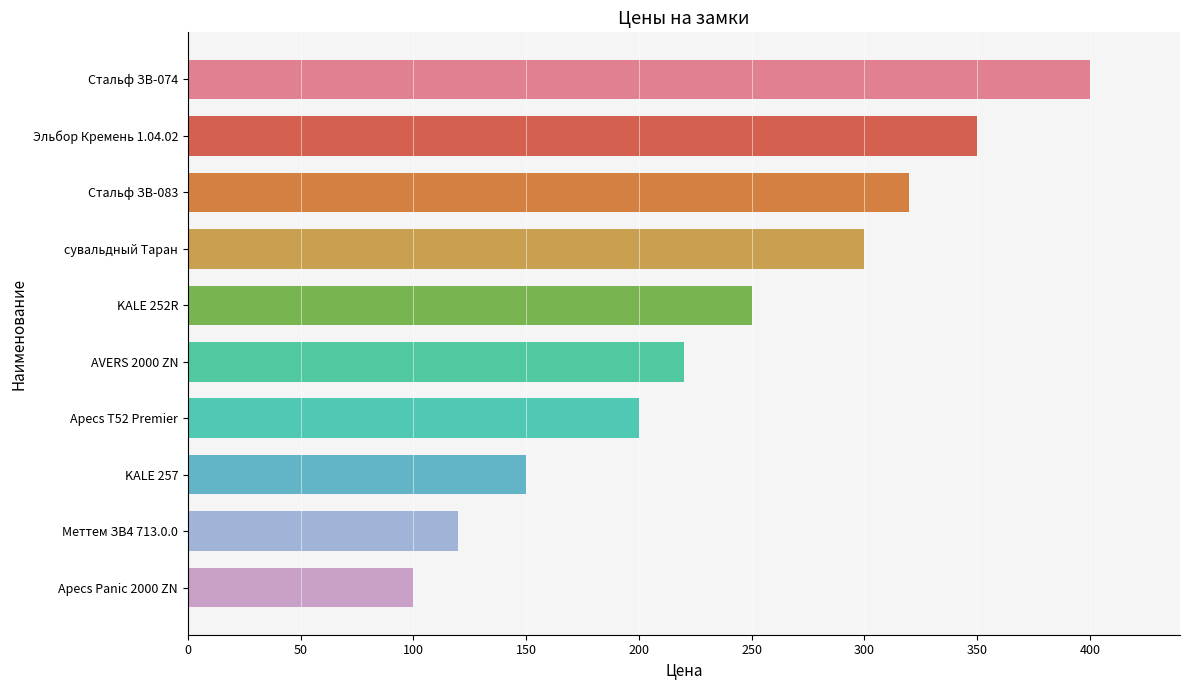

What is the average value?

241